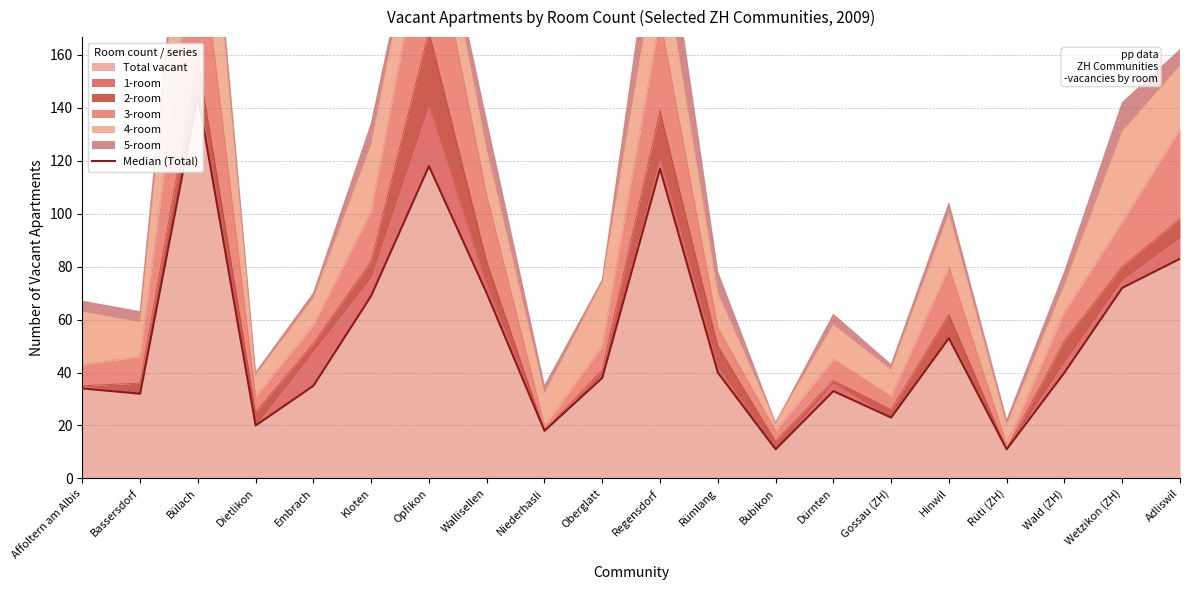

What is the difference between the values at Niederhasli and Rümlang?

22